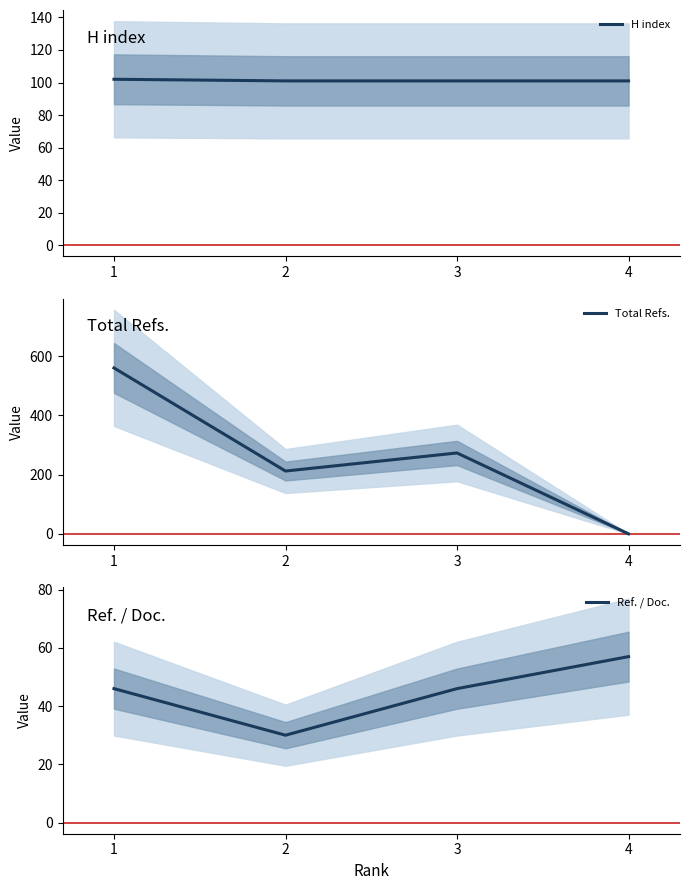

At which label does Total Refs. reach its minimum?

4